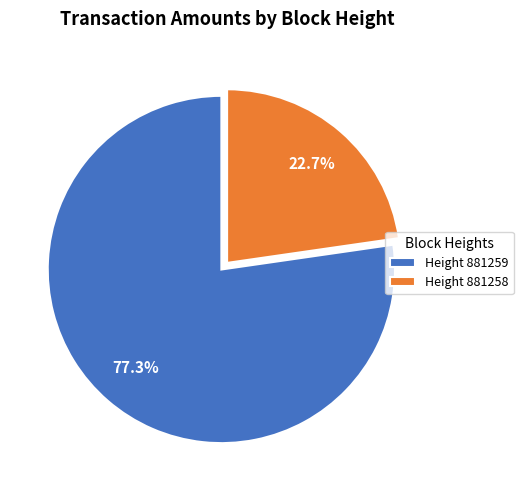

How much of the chart is everything except Height 881259?

22.7%